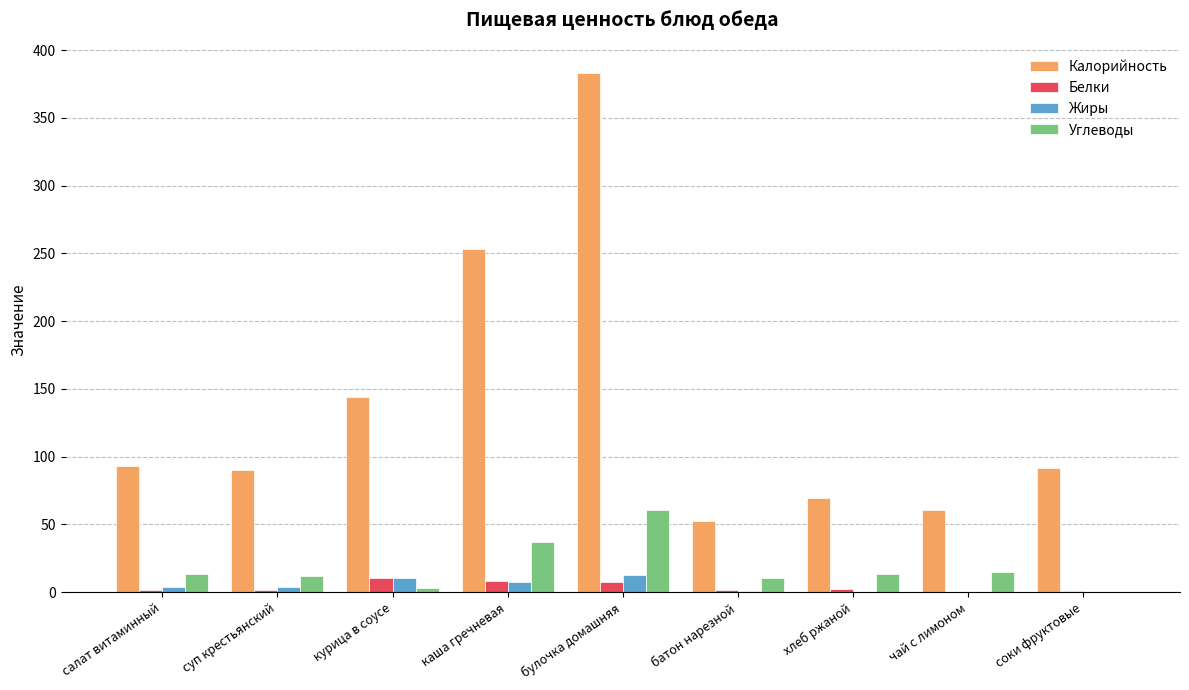

What is the sum of all Углеводы values?

164.5